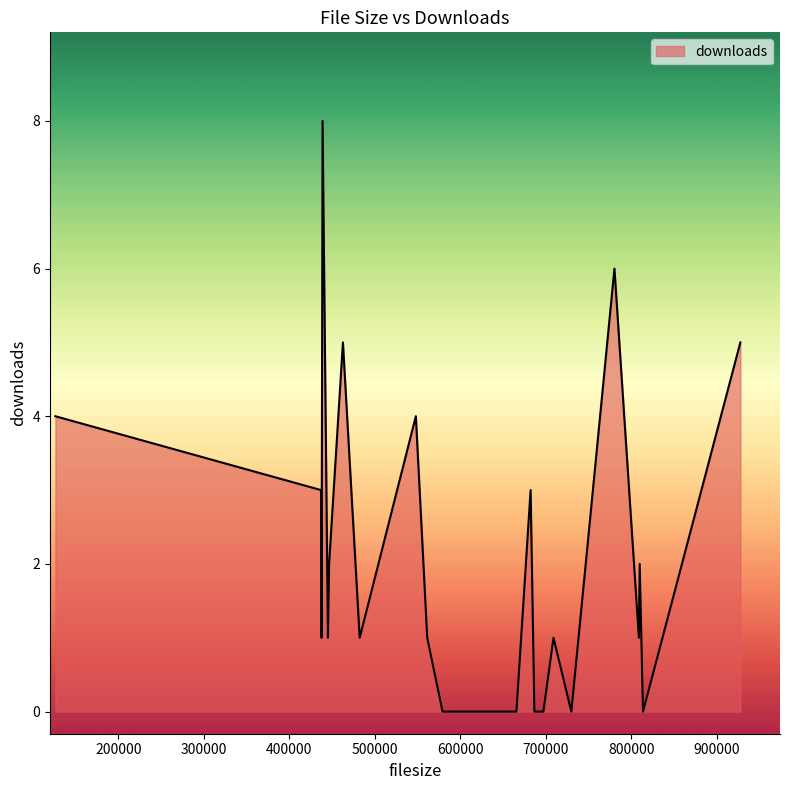

What is the maximum value shown in the chart?

8